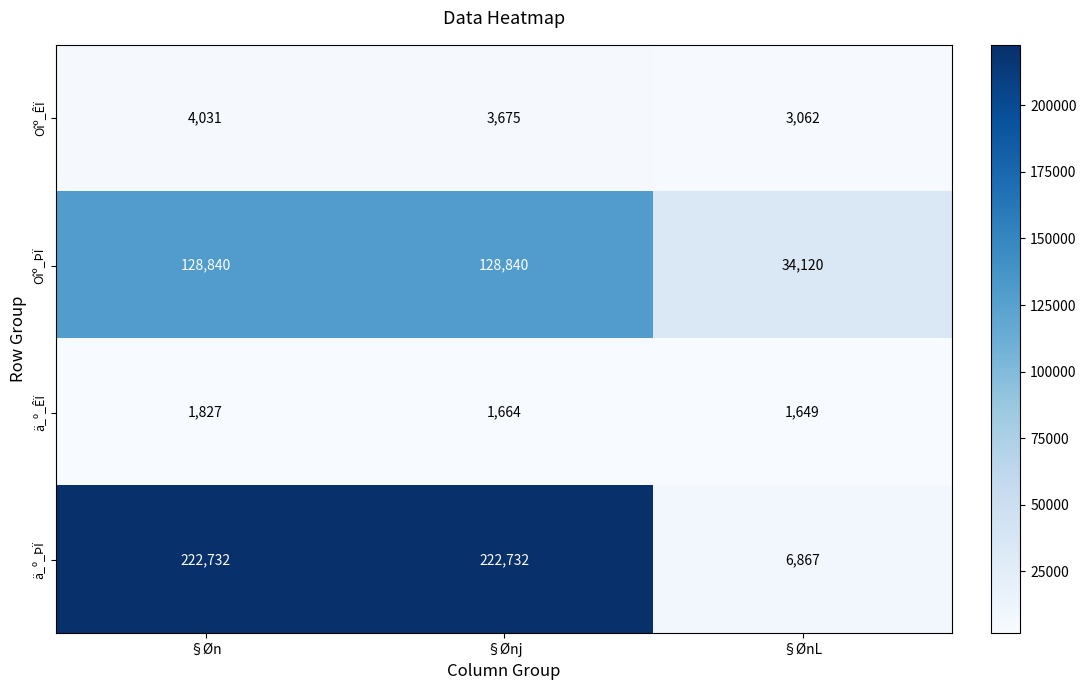

Rank the categories by Oîº_ÊÏ value from highest to lowest.

§Øn, §Ønj, §ØnL